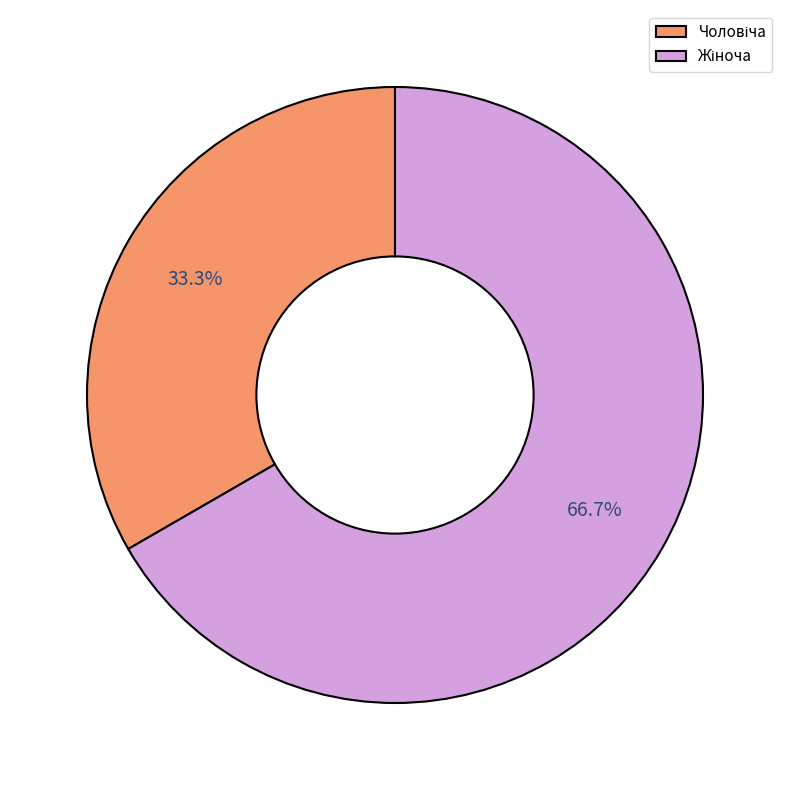

Is there a majority slice in this chart?

Yes